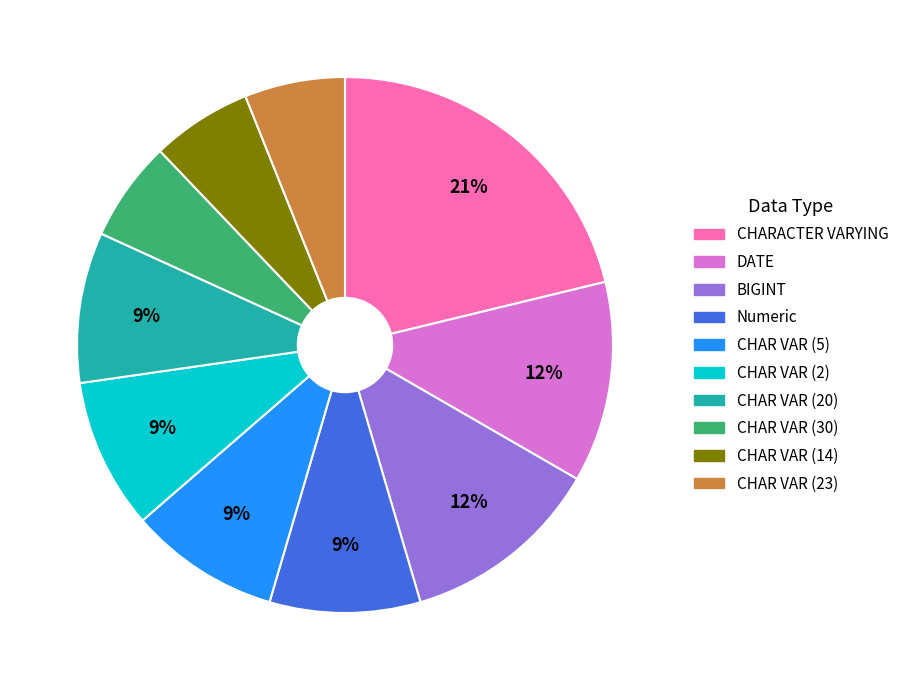

To the nearest percent, what is the difference between the largest and smallest slice percentages?

15%